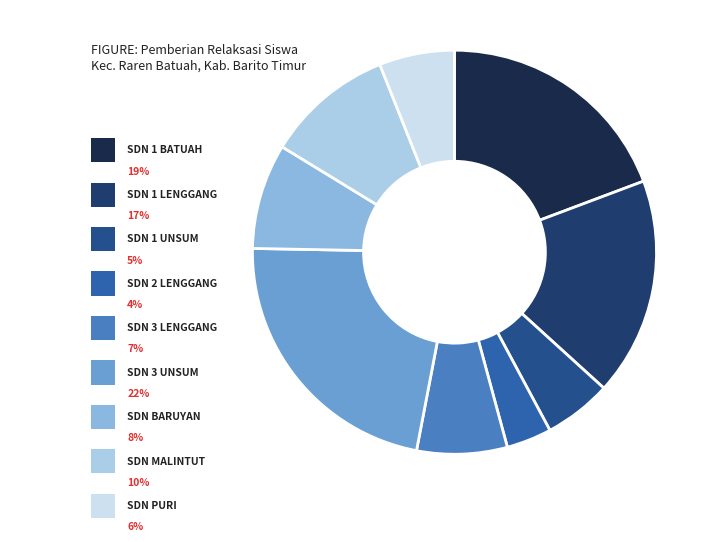

Count the number of slices in the pie.

9